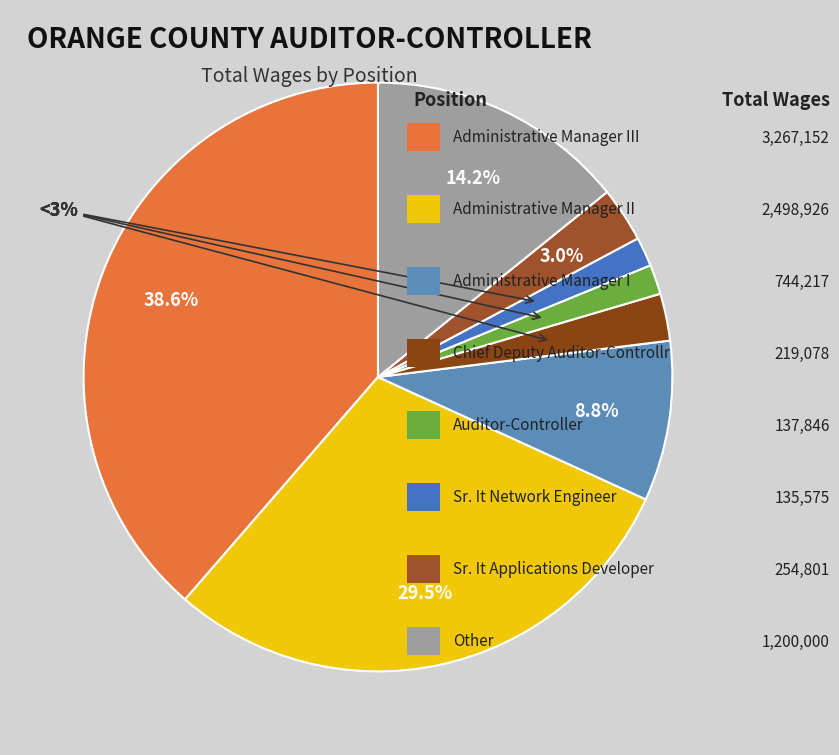

To the nearest percent, what percentage of the pie is Administrative Manager II?

30%